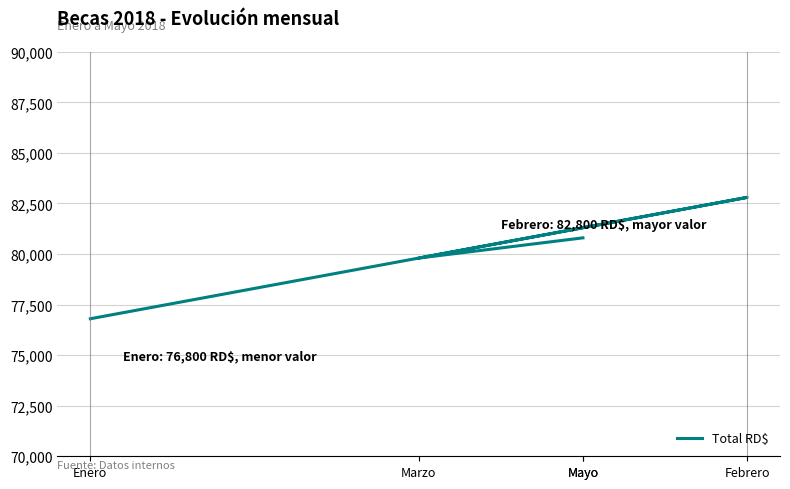

The chart shows a value of 138506 at Marzo. True or false?

False